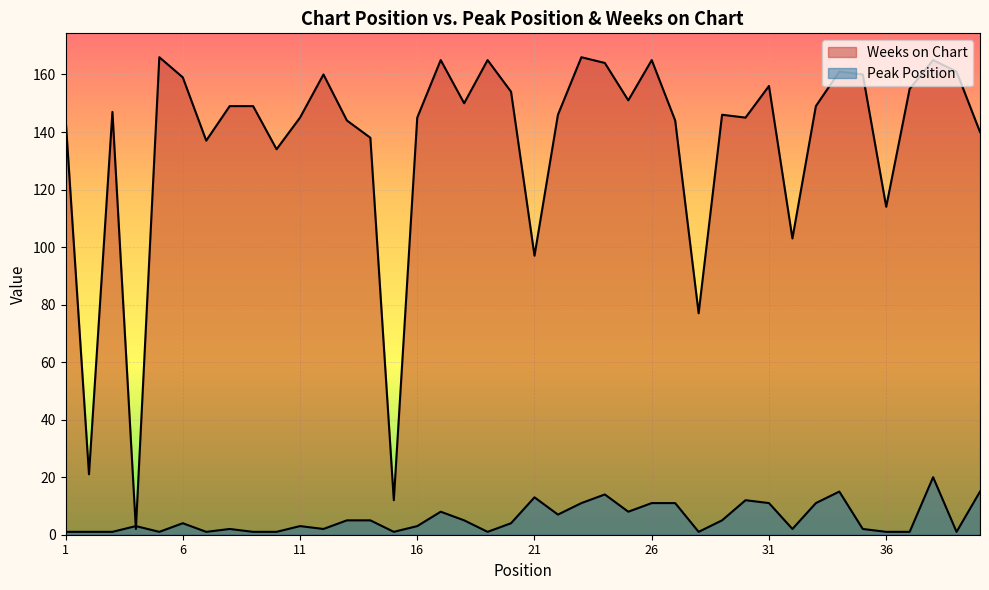

At which category does Weeks on Chart reach its first local valley?

2